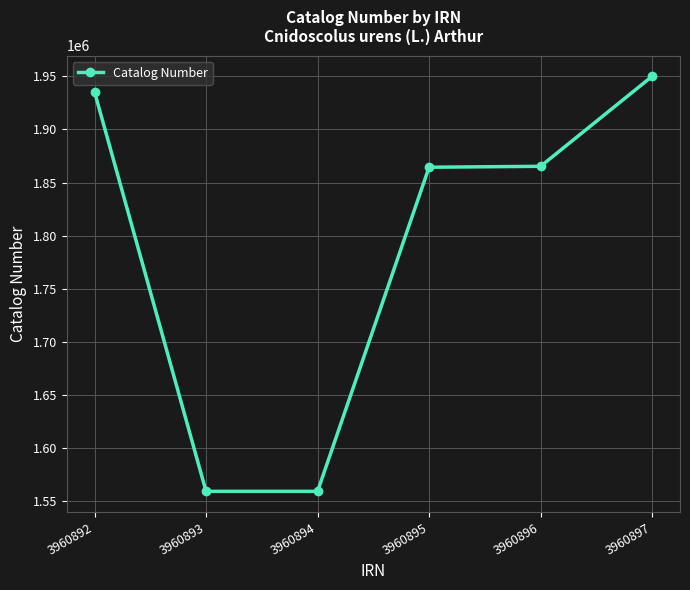

What is the ratio of the value at 3960895 to the value at 3960892?

1.0